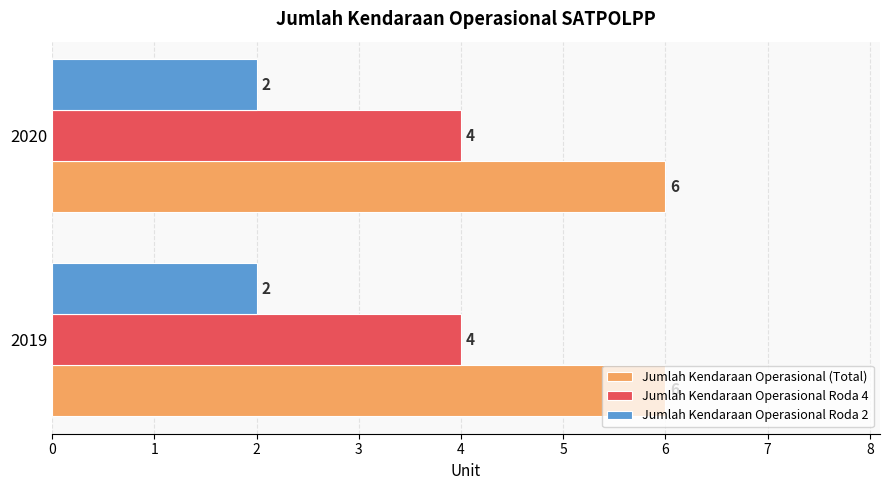

True or false: Jumlah Kendaraan Operasional (Total) has a value of 2 at 2020.

False